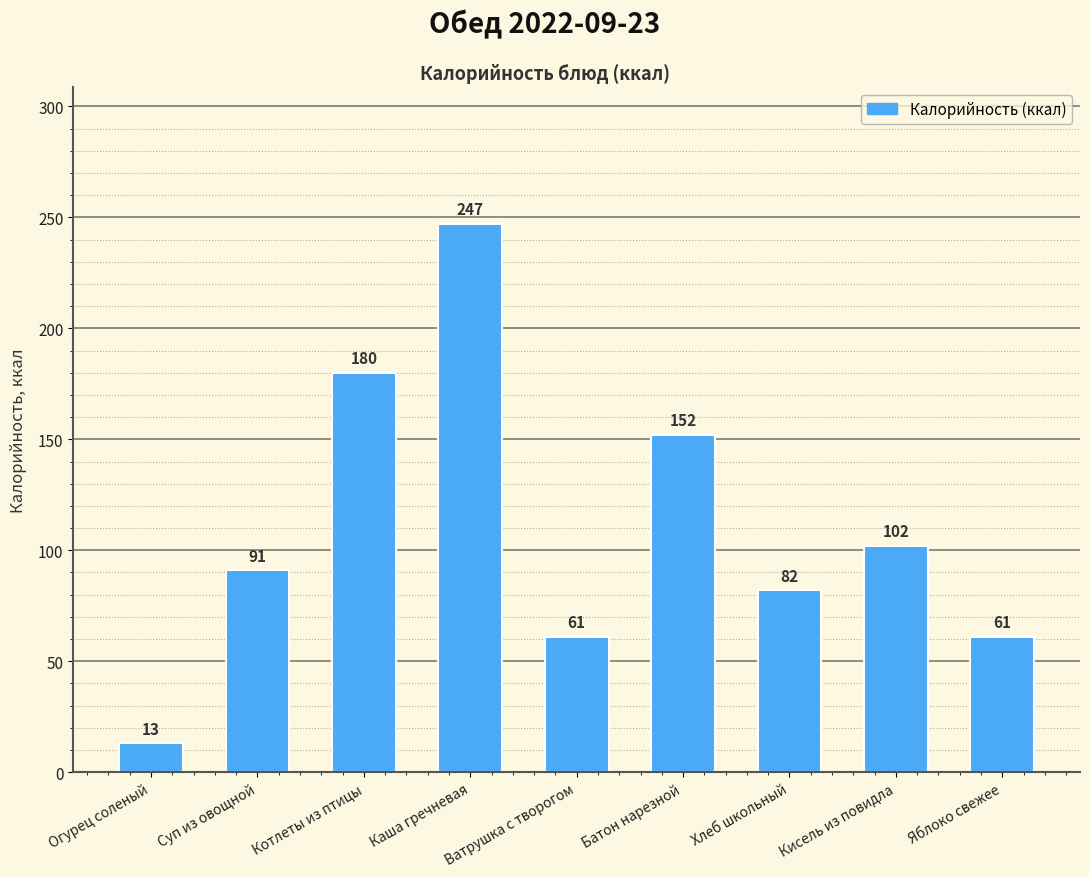

What is the smallest value displayed?

13